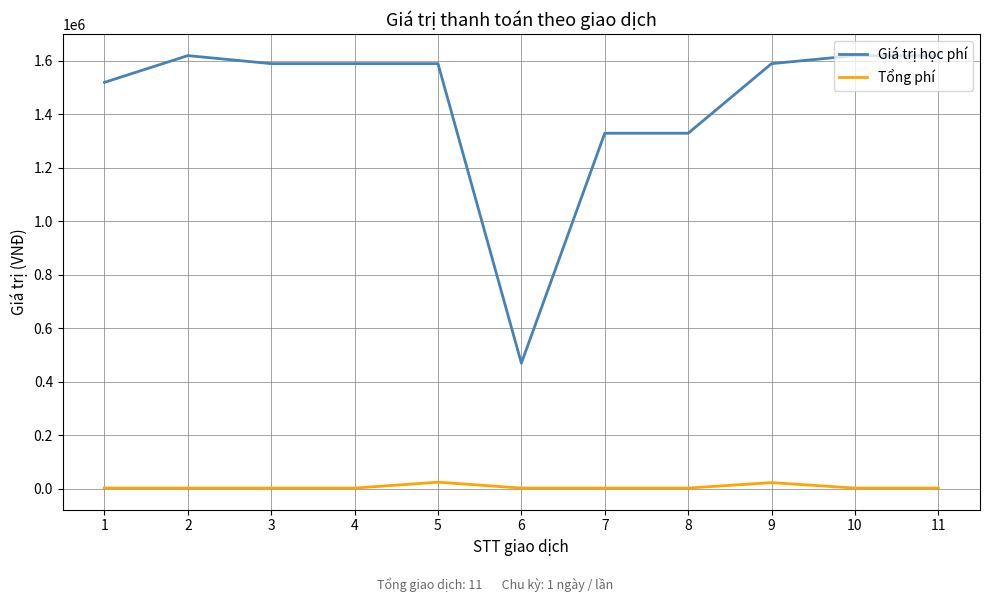

Which series has the largest range (max minus min)?

Giá trị học phí